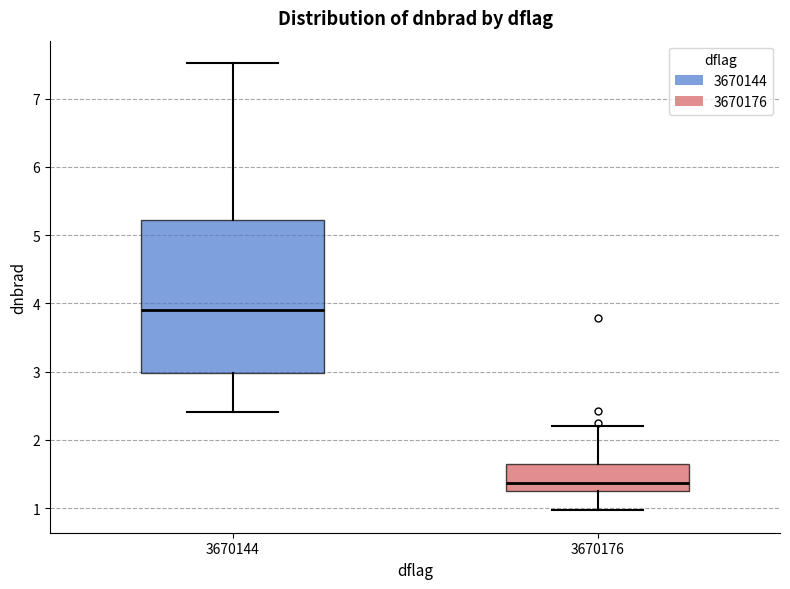

Which box is the tallest, from its lower edge to its upper edge?

3670144